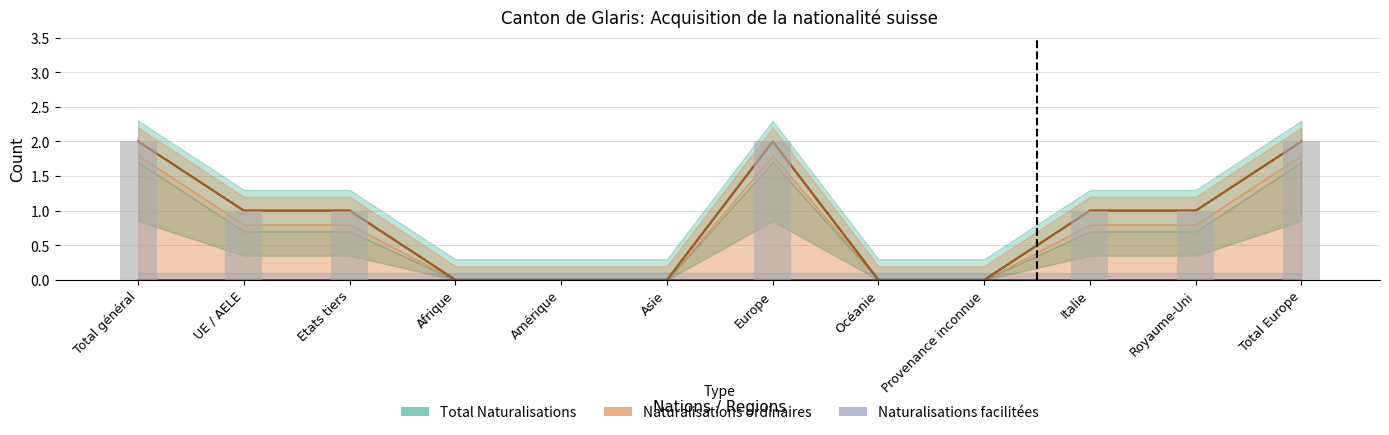

What position from the left is Italie?

10